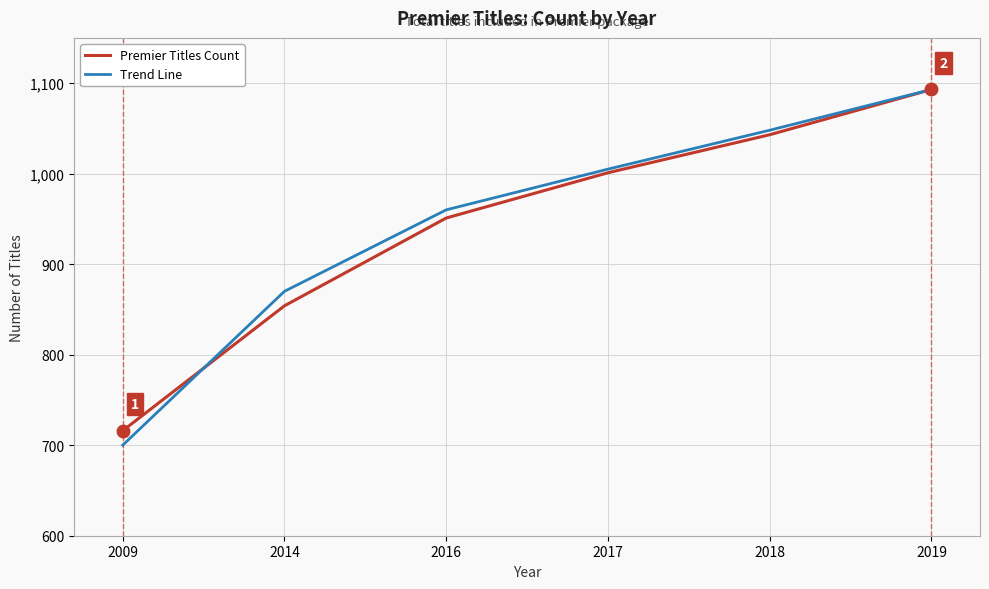

What is the difference between the highest and lowest values at 2009?

16